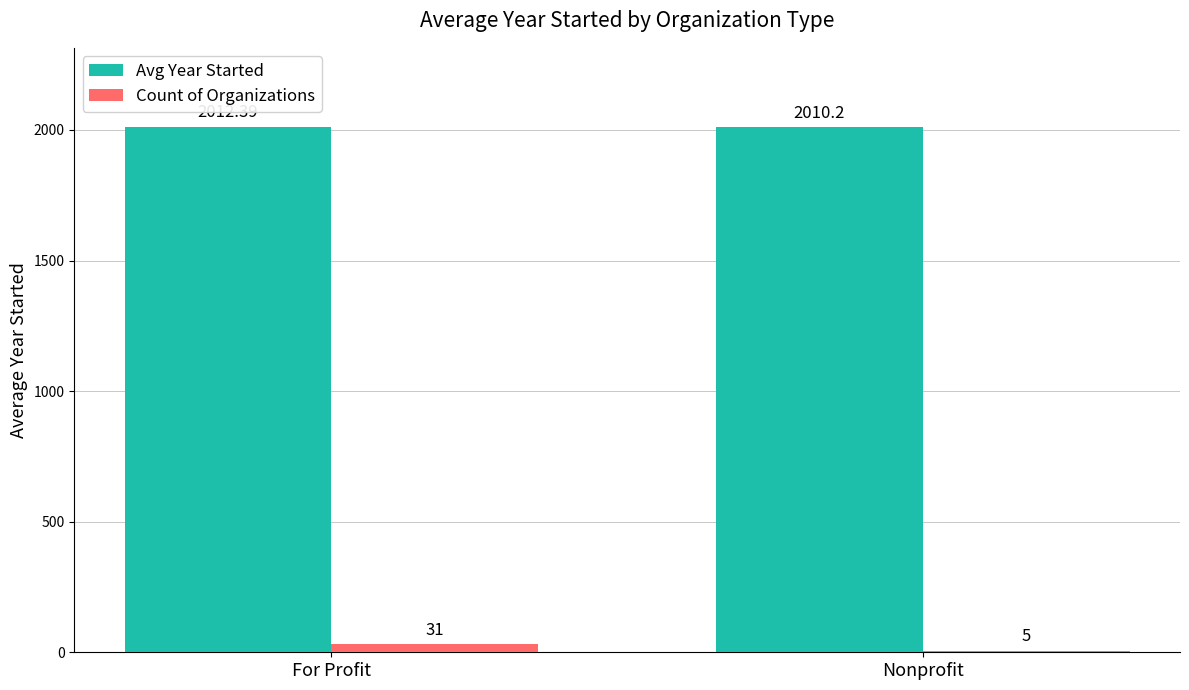

At which category does the chart reach its peak across all series?

For Profit